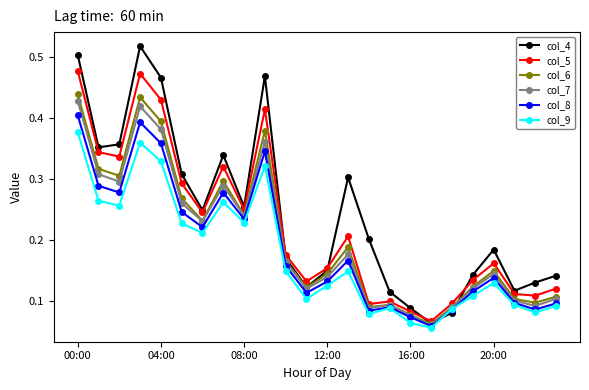

Which series has the largest range (max minus min)?

col_4